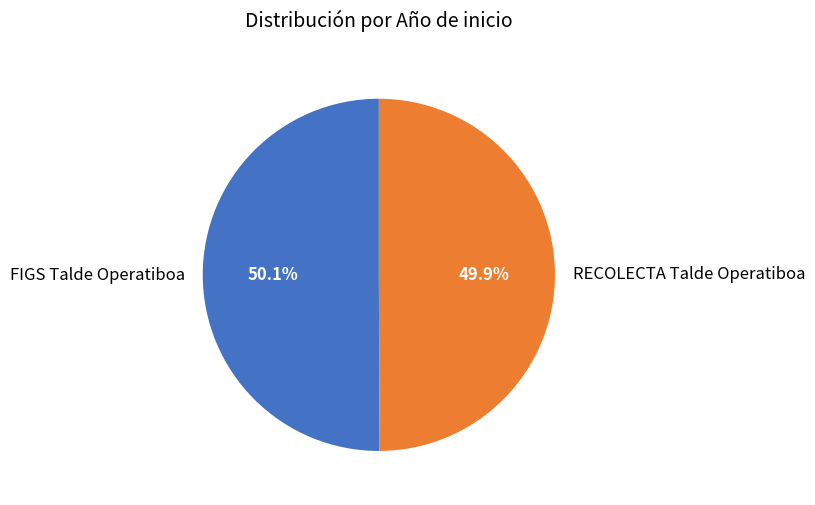

Is there a majority slice in this chart?

Yes